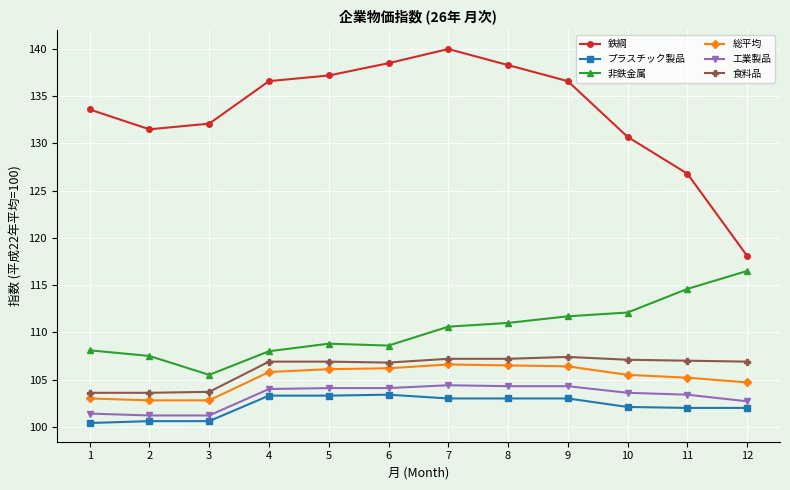

True or false: 総平均 and 非鉄金属 cross at least once.

False